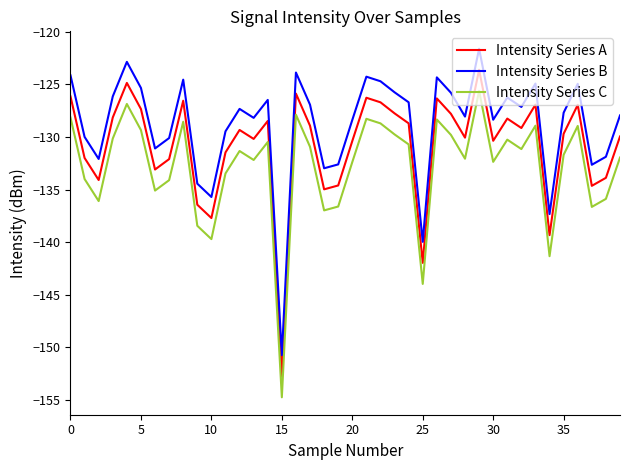

List the series in order of their overall mean, lowest first.

Intensity Series C, Intensity Series A, Intensity Series B